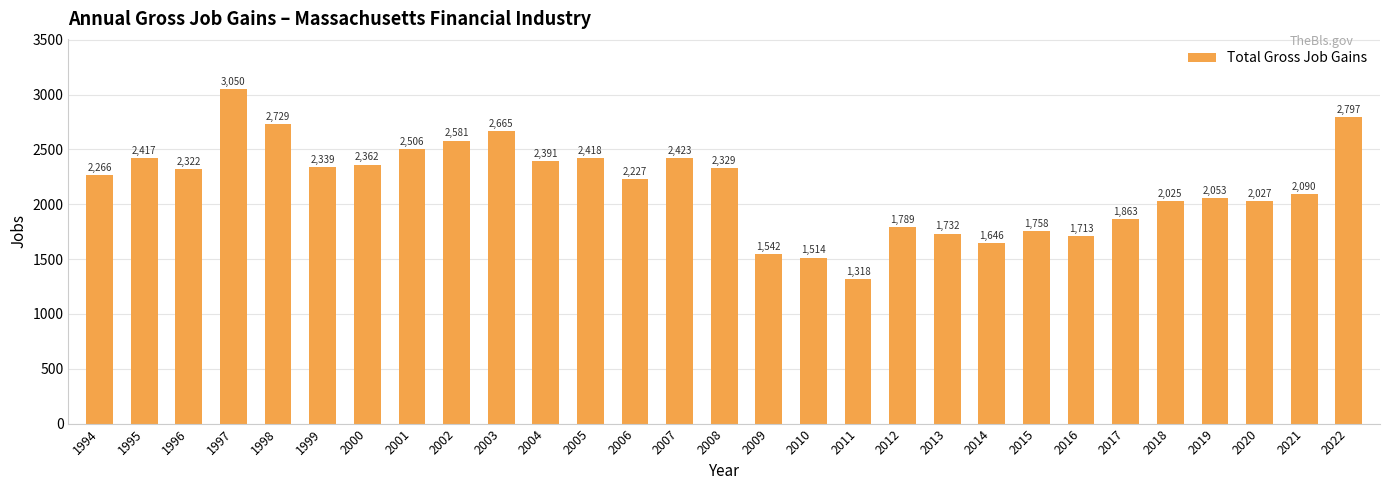

How many categories are shown in the chart?

29